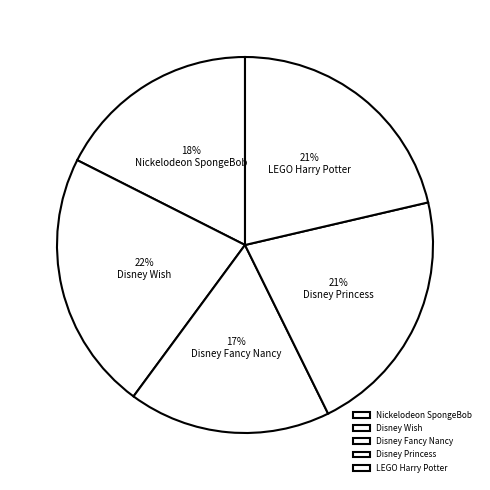

Is there any slice that represents more than half of the pie?

No